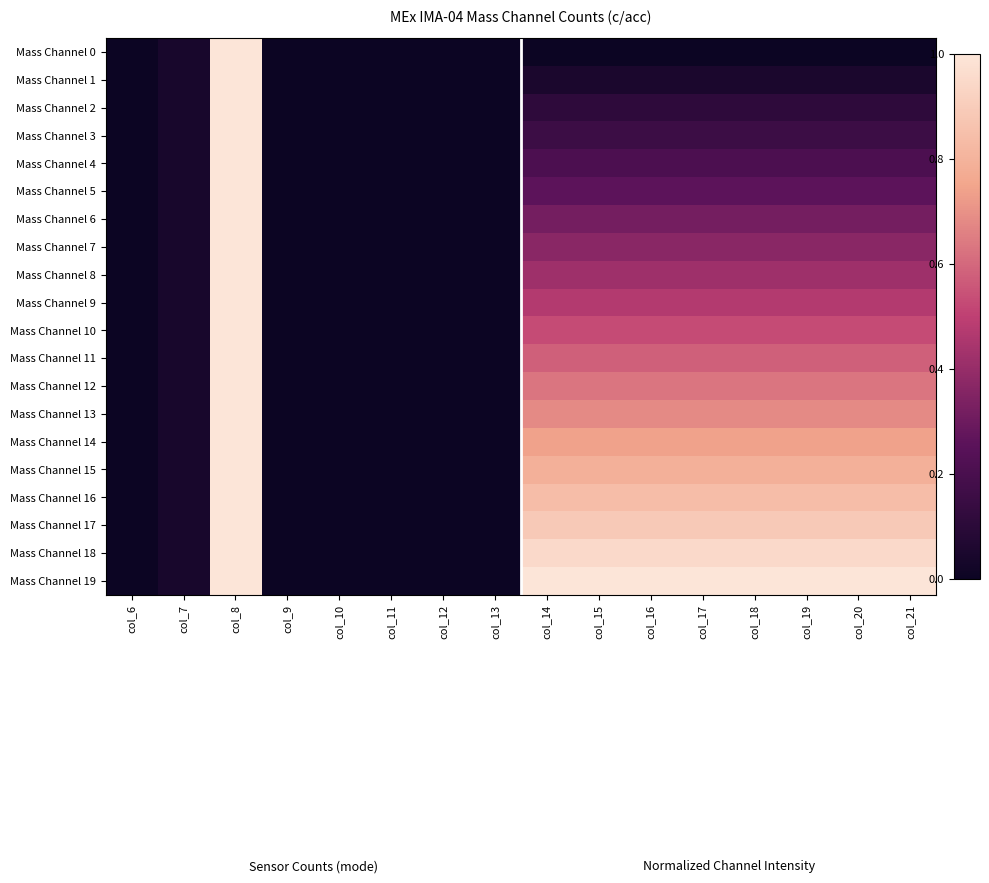

What is the greatest value displayed?

1.0